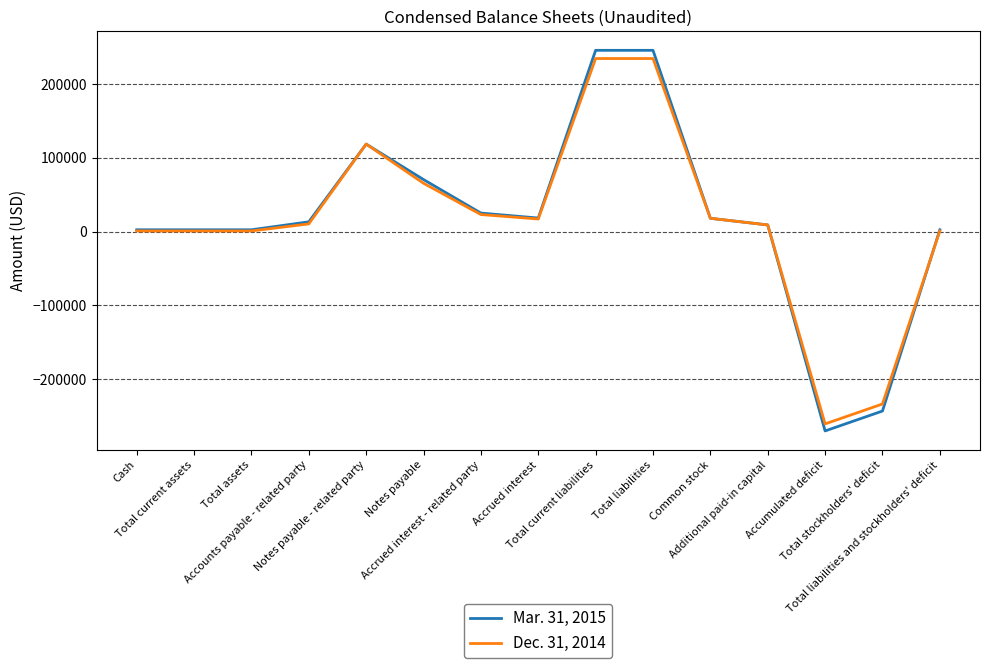

What is the smallest value displayed?

-270285